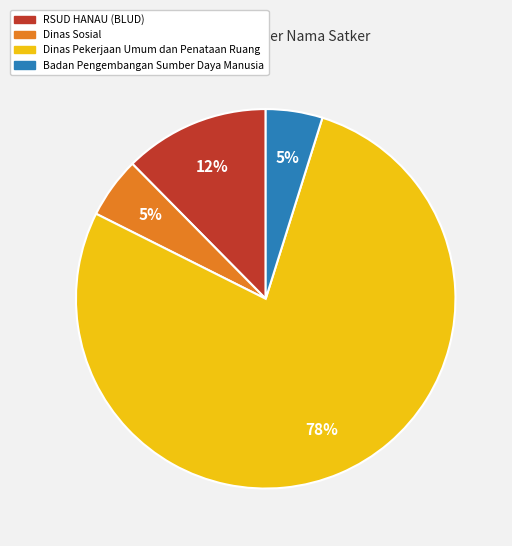

To the nearest percent, what is the difference between the largest and smallest slice percentages?

73%